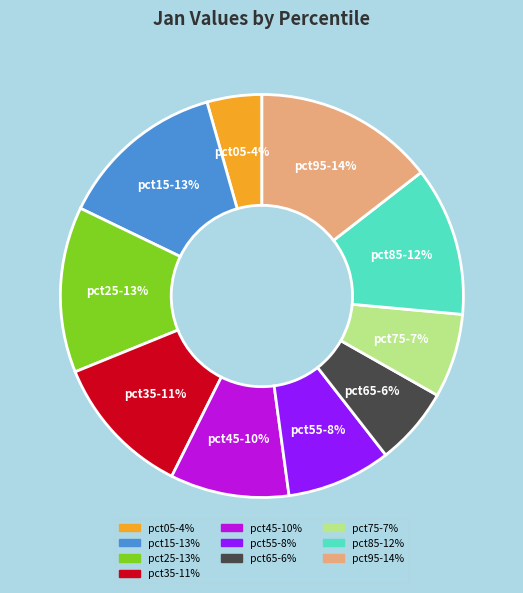

To the nearest percent, what is the combined percentage of pct95-14% and pct15-13%?

28%